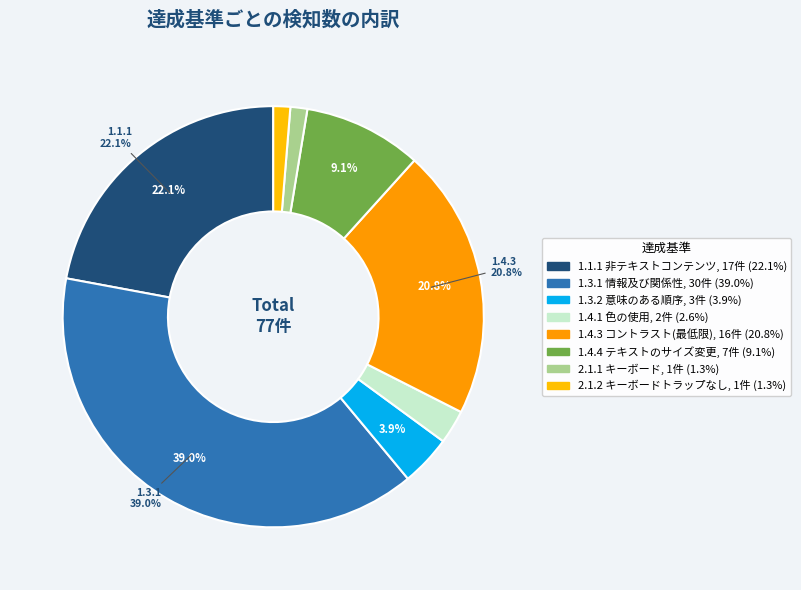

How many slices are in this pie chart?

8